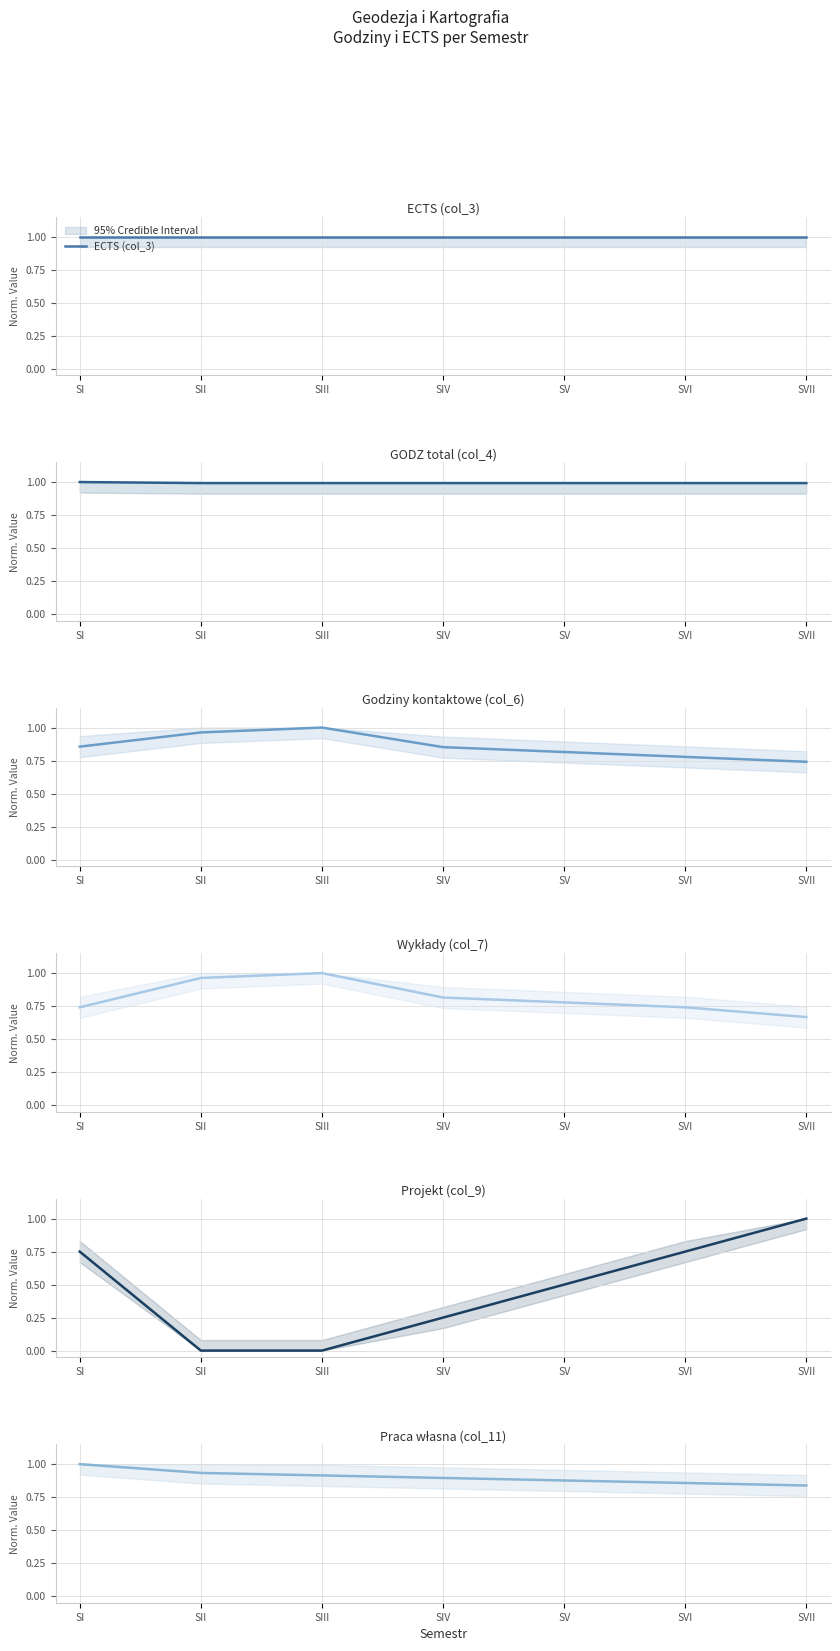

Reading left to right, extract all data points from this chart.

ECTS (col_3): SI=1.0	SII=1.0	SIII=1.0	SIV=1.0	SV=1.0	SVI=1.0	SVII=1.0
GODZ total (col_4): SI=1.0	SII=1.0	SIII=1.0	SIV=1.0	SV=1.0	SVI=1.0	SVII=1.0
Godziny kontaktowe (col_6): SI=0.9	SII=1.0	SIII=1.0	SIV=0.9	SV=0.8	SVI=0.8	SVII=0.7
Wykłady (col_7): SI=0.7	SII=1.0	SIII=1.0	SIV=0.8	SV=0.8	SVI=0.7	SVII=0.7
Projekt (col_9): SI=0.8	SII=0.0	SIII=0.0	SIV=0.2	SV=0.5	SVI=0.8	SVII=1.0
Praca własna (col_11): SI=1.0	SII=0.9	SIII=0.9	SIV=0.9	SV=0.9	SVI=0.9	SVII=0.8